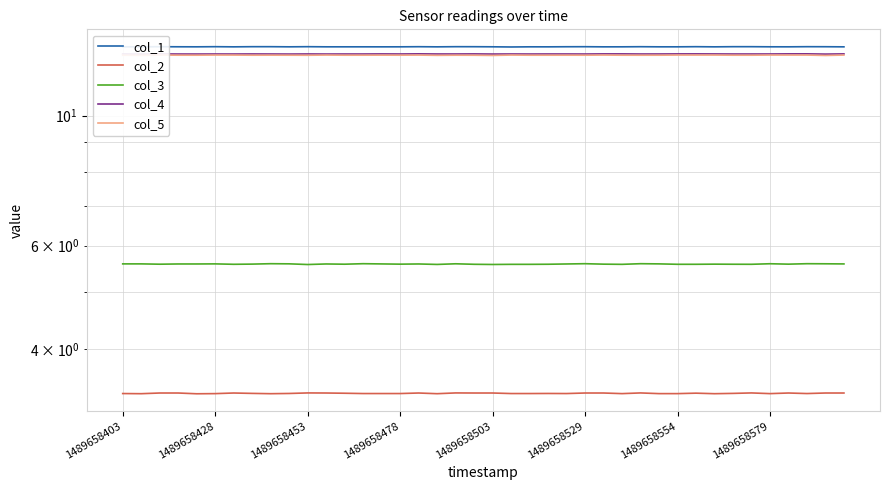

How many series are shown in this chart?

5